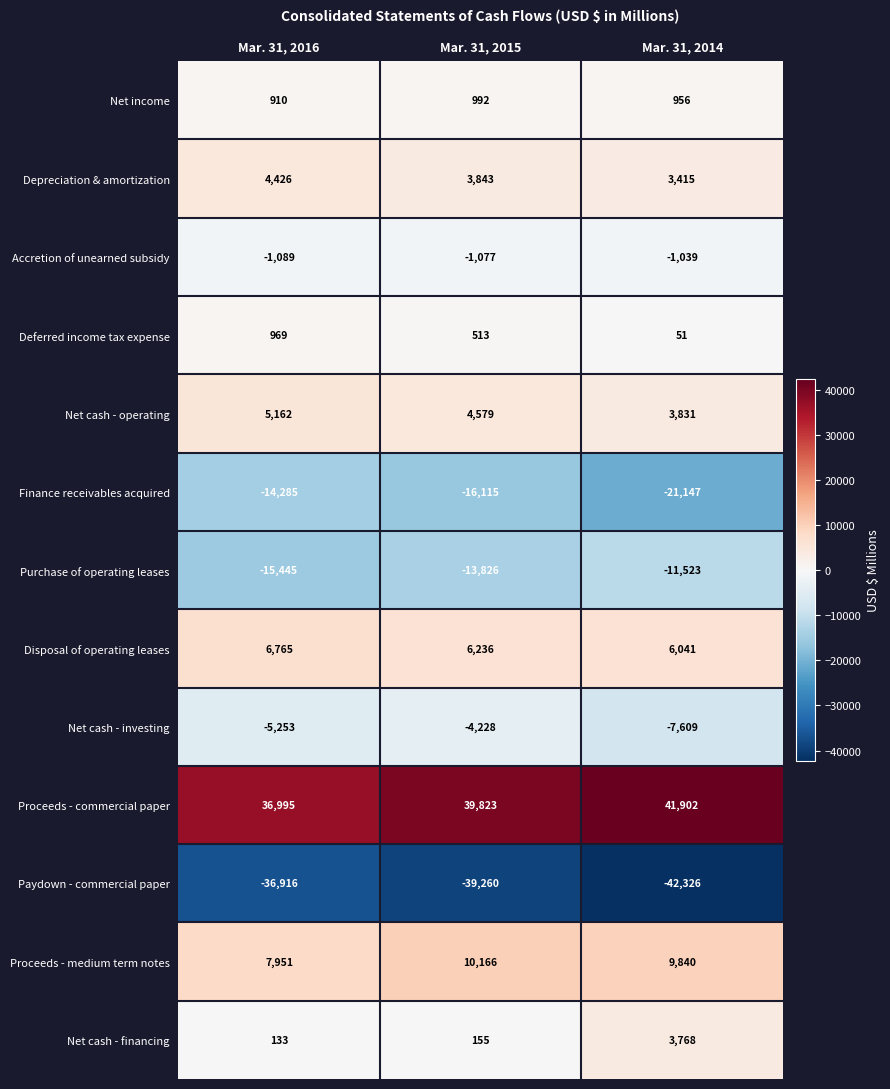

Rank the series by their maximum value, from lowest to highest.

Paydown - commercial paper, Finance receivables acquired, Purchase of operating leases, Net cash - investing, Accretion of unearned subsidy, Deferred income tax expense, Net income, Net cash - financing, Depreciation & amortization, Net cash - operating, Disposal of operating leases, Proceeds - medium term notes, Proceeds - commercial paper